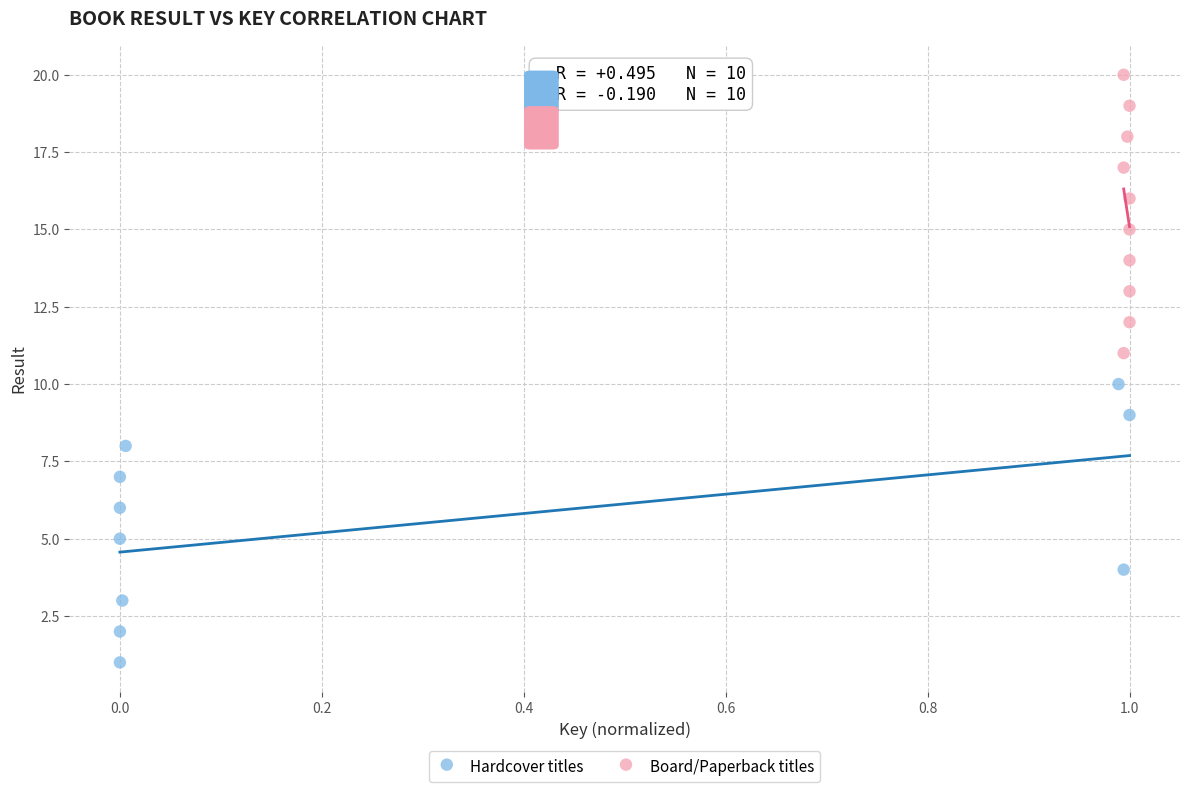

Which series reaches the maximum Y coordinate?

Board/Paperback titles